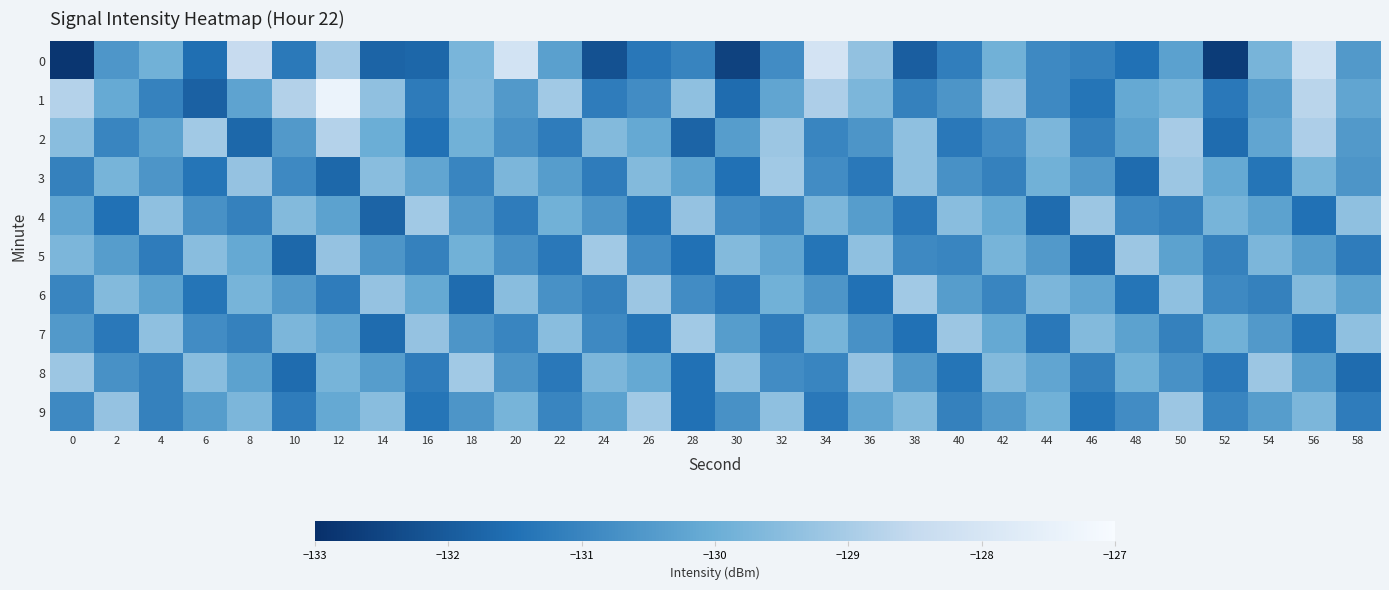

Reading right to left, list all the values displayed in this chart.

0: 58=-130.5	56=-128.2	54=-129.8	52=-132.7	50=-130.3	48=-131.5	46=-131.1	44=-130.9	42=-129.9	40=-131.2	38=-131.9	36=-129.3	34=-128.1	32=-130.8	30=-132.6	28=-131.0	26=-131.3	24=-132.2	22=-130.3	20=-128.1	18=-129.8	16=-131.7	14=-131.8	12=-129.1	10=-131.3	8=-128.5	6=-131.5	4=-129.9	2=-130.6	0=-132.8
1: 58=-130.2	56=-128.7	54=-130.4	52=-131.3	50=-129.8	48=-130.1	46=-131.4	44=-130.9	42=-129.3	40=-130.6	38=-131.1	36=-129.7	34=-128.9	32=-130.2	30=-131.6	28=-129.4	26=-130.8	24=-131.2	22=-129.1	20=-130.5	18=-129.7	16=-131.2	14=-129.4	12=-127.4	10=-128.8	8=-130.3	6=-131.8	4=-131.1	2=-130.1	0=-128.8
2: 58=-130.5	56=-128.9	54=-130.2	52=-131.6	50=-129.0	48=-130.3	46=-131.1	44=-129.7	42=-130.8	40=-131.3	38=-129.4	36=-130.6	34=-131.0	32=-129.2	30=-130.4	28=-131.8	26=-130.1	24=-129.6	22=-131.2	20=-130.7	18=-129.9	16=-131.5	14=-130.0	12=-128.8	10=-130.5	8=-131.7	6=-129.1	4=-130.3	2=-131.0	0=-129.5
3: 58=-130.6	56=-129.8	54=-131.4	52=-130.1	50=-129.2	48=-131.6	46=-130.5	44=-129.9	42=-131.1	40=-130.7	38=-129.4	36=-131.3	34=-130.8	32=-129.1	30=-131.5	28=-130.3	26=-129.6	24=-131.2	22=-130.4	20=-129.7	18=-131.0	16=-130.2	14=-129.5	12=-131.7	10=-130.9	8=-129.3	6=-131.4	4=-130.6	2=-129.8	0=-131.1
4: 58=-129.4	56=-131.5	54=-130.3	52=-129.8	50=-131.1	48=-130.9	46=-129.2	44=-131.6	42=-130.1	40=-129.5	38=-131.3	36=-130.4	34=-129.7	32=-131.0	30=-130.8	28=-129.3	26=-131.4	24=-130.6	22=-129.9	20=-131.2	18=-130.5	16=-129.1	14=-131.8	12=-130.3	10=-129.6	8=-131.1	6=-130.7	4=-129.4	2=-131.5	0=-130.2
5: 58=-131.2	56=-130.4	54=-129.7	52=-131.1	50=-130.3	48=-129.2	46=-131.6	44=-130.5	42=-129.8	40=-131.0	38=-130.9	36=-129.4	34=-131.4	32=-130.2	30=-129.6	28=-131.5	26=-130.8	24=-129.1	22=-131.3	20=-130.7	18=-129.9	16=-131.1	14=-130.6	12=-129.3	10=-131.7	8=-130.1	6=-129.5	4=-131.2	2=-130.4	0=-129.7
6: 58=-130.3	56=-129.6	54=-131.1	52=-130.9	50=-129.4	48=-131.4	46=-130.2	44=-129.7	42=-131.0	40=-130.4	38=-129.1	36=-131.5	34=-130.6	32=-129.9	30=-131.3	28=-130.8	26=-129.2	24=-131.1	22=-130.7	20=-129.5	18=-131.6	16=-130.1	14=-129.3	12=-131.2	10=-130.5	8=-129.8	6=-131.4	4=-130.3	2=-129.6	0=-131.0
7: 58=-129.4	56=-131.4	54=-130.5	52=-129.9	50=-131.1	48=-130.3	46=-129.6	44=-131.3	42=-130.1	40=-129.2	38=-131.5	36=-130.7	34=-129.8	32=-131.2	30=-130.4	28=-129.1	26=-131.4	24=-130.9	22=-129.5	20=-131.0	18=-130.6	16=-129.3	14=-131.6	12=-130.2	10=-129.7	8=-131.1	6=-130.8	4=-129.4	2=-131.3	0=-130.5
8: 58=-131.6	56=-130.4	54=-129.2	52=-131.3	50=-130.7	48=-129.9	46=-131.1	44=-130.2	42=-129.6	40=-131.4	38=-130.5	36=-129.3	34=-131.0	32=-130.8	30=-129.4	28=-131.5	26=-130.1	24=-129.7	22=-131.3	20=-130.6	18=-129.1	16=-131.2	14=-130.4	12=-129.8	10=-131.6	8=-130.3	6=-129.5	4=-131.1	2=-130.7	0=-129.2
9: 58=-131.2	56=-129.7	54=-130.4	52=-131.0	50=-129.2	48=-130.8	46=-131.4	44=-129.9	42=-130.5	40=-131.1	38=-129.6	36=-130.2	34=-131.3	32=-129.4	30=-130.7	28=-131.5	26=-129.1	24=-130.3	22=-131.0	20=-129.8	18=-130.6	16=-131.4	14=-129.5	12=-130.1	10=-131.2	8=-129.7	6=-130.4	4=-131.1	2=-129.3	0=-130.9